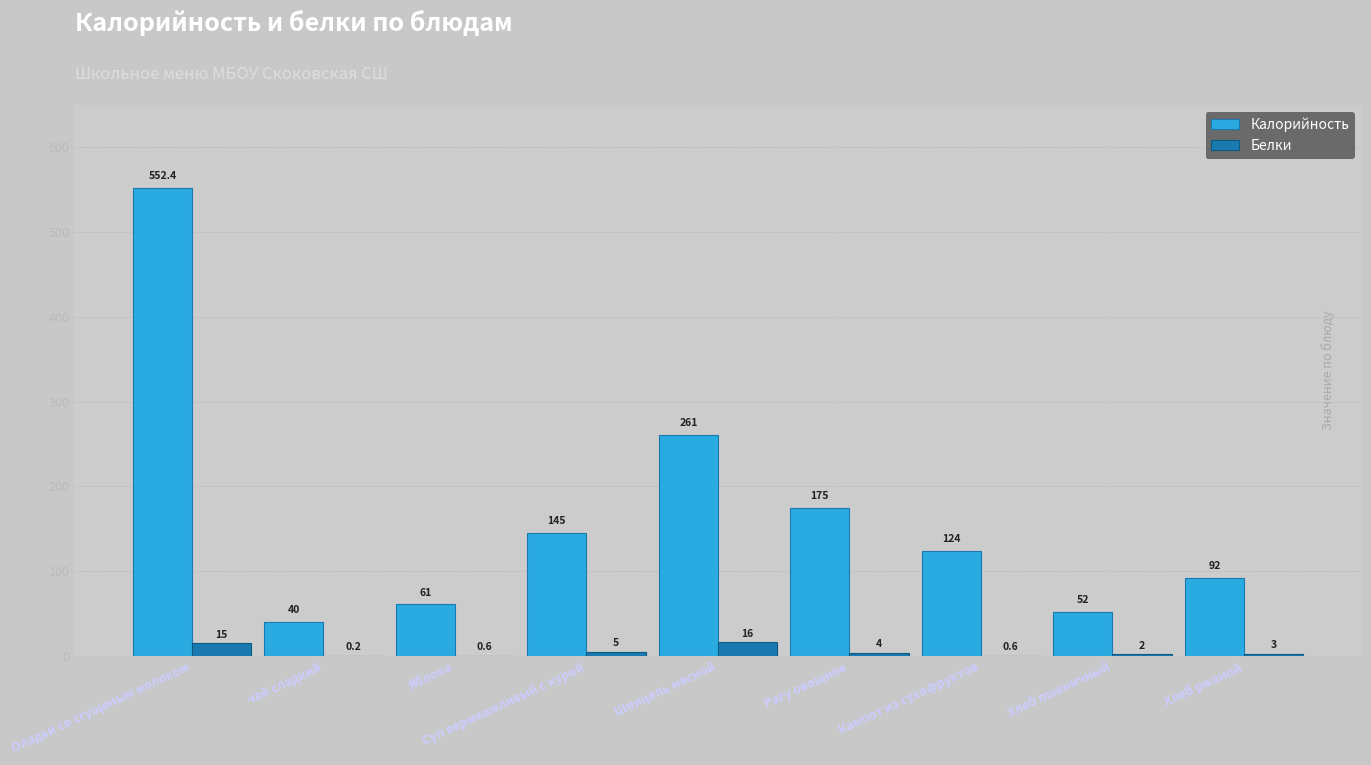

At which label does Калорийность reach its peak?

Оладьи со сгущеным молоком